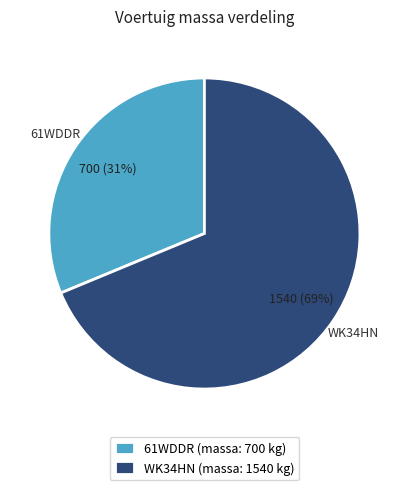

Which slice is the smallest?

61WDDR